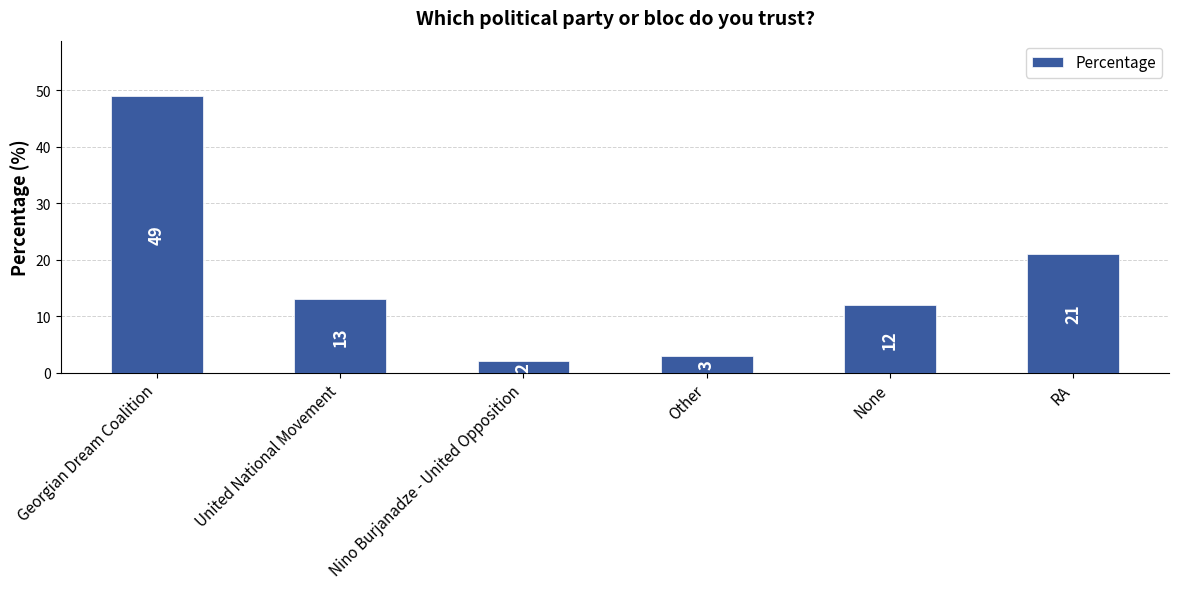

The chart shows a value of 13 at United National Movement. True or false?

True